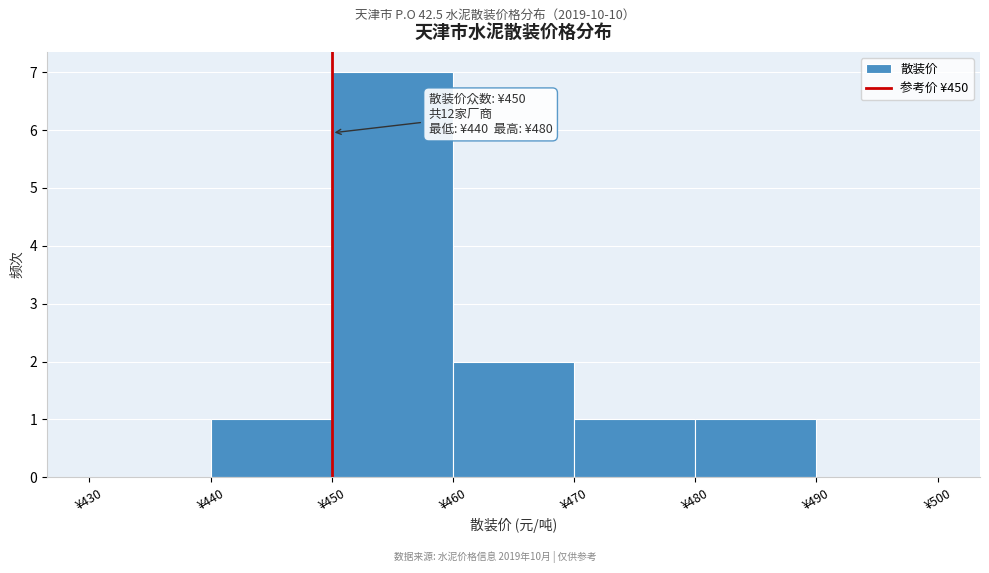

Which range on the x-axis has the tallest bar?

450 to 460